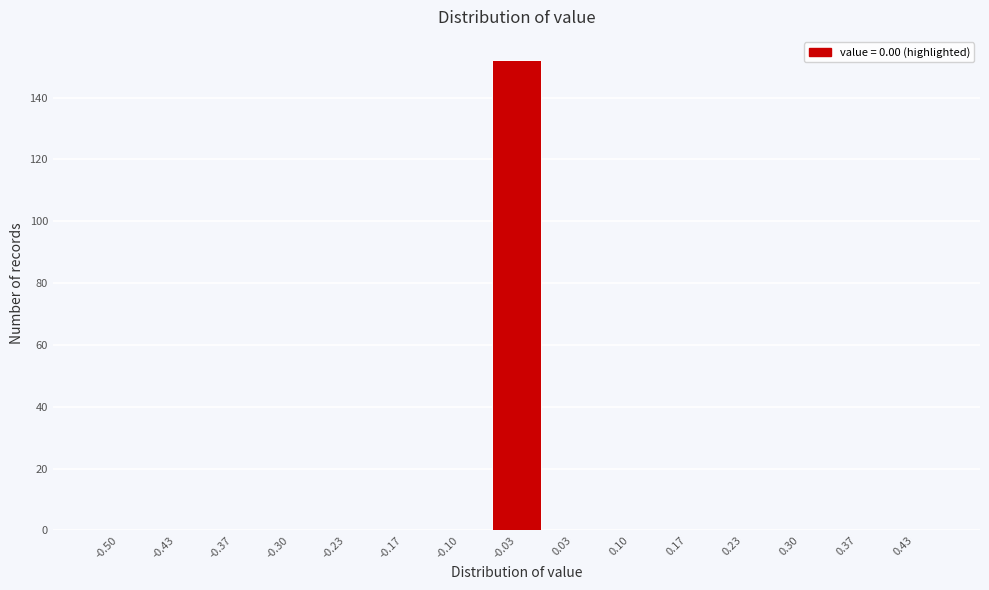

Reading right to left, list all the values displayed in this chart.

0.43=0	0.37=0	0.30=0	0.23=0	0.17=0	0.10=0	0.03=0	-0.03=152	-0.10=0	-0.17=0	-0.23=0	-0.30=0	-0.37=0	-0.43=0	-0.50=0